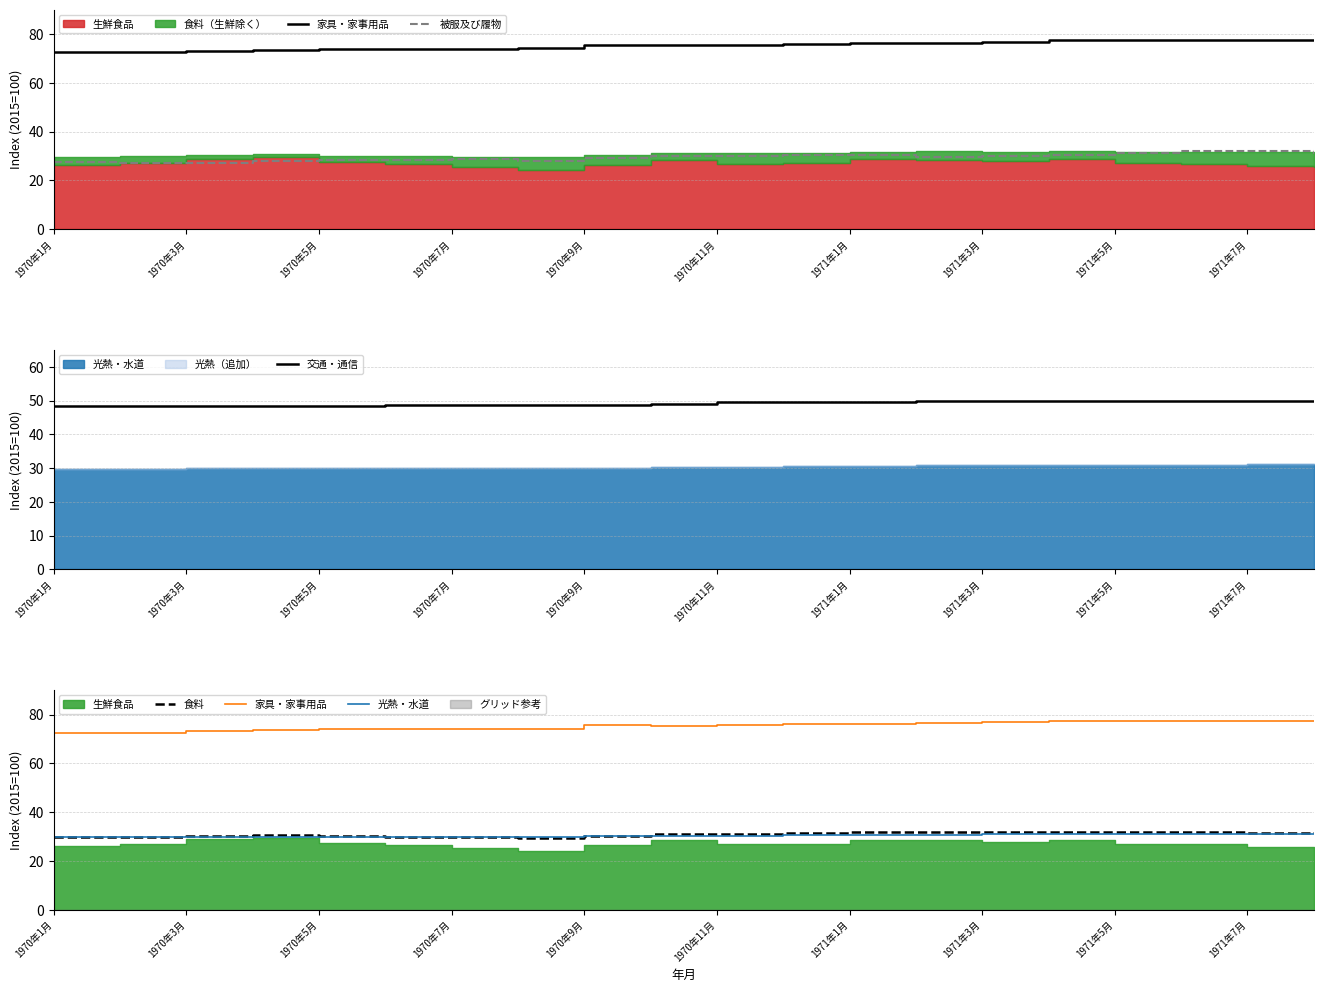

Which series changed the most between 12 and 19?

家具・家事用品